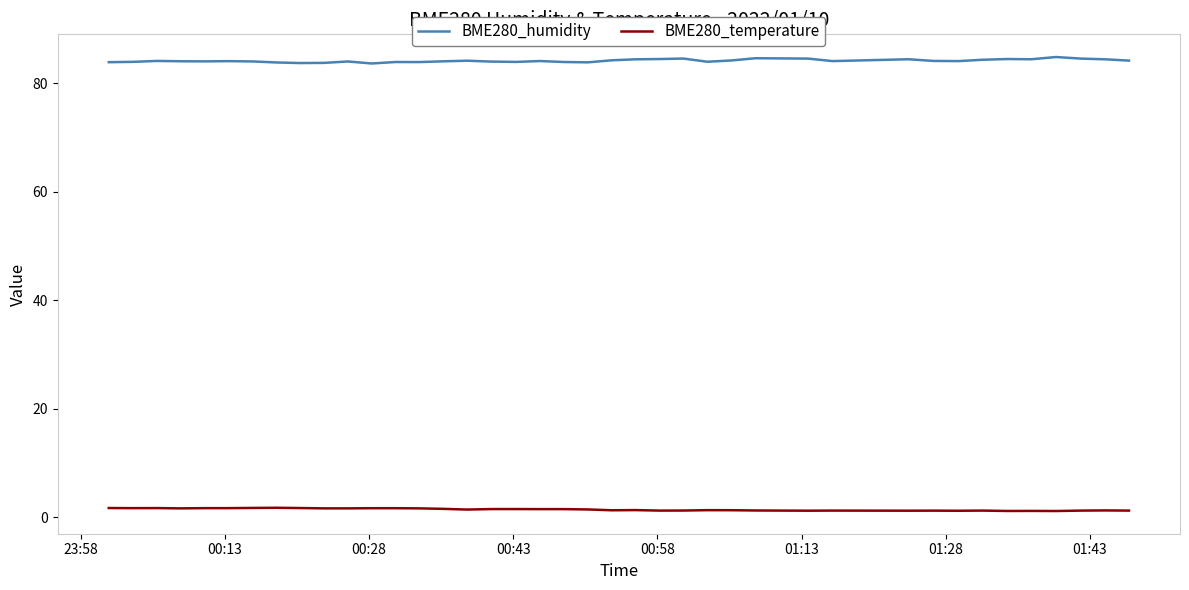

Which series has the largest total across all categories?

BME280_humidity